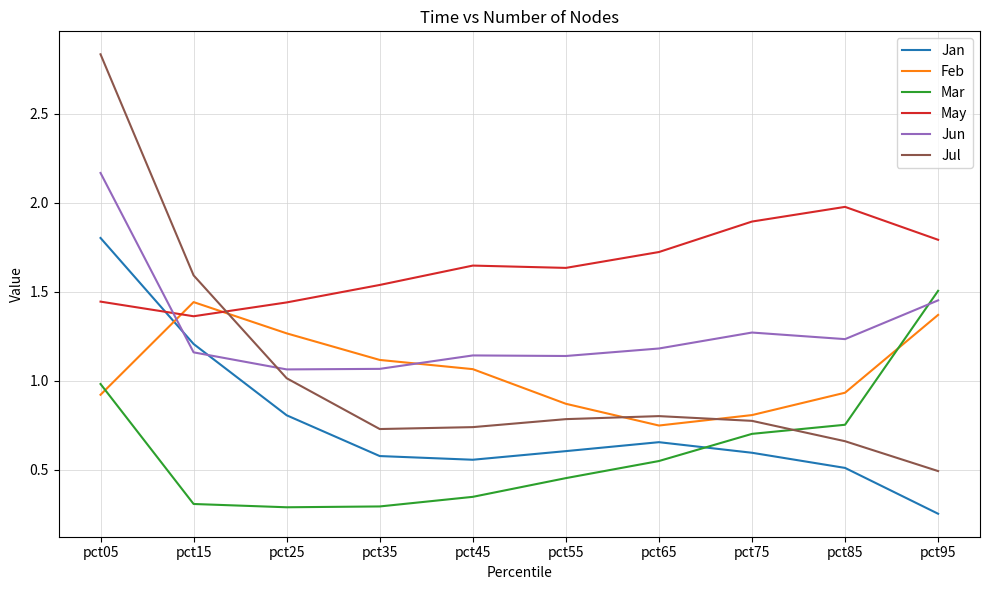

How many lines are shown in the chart?

6